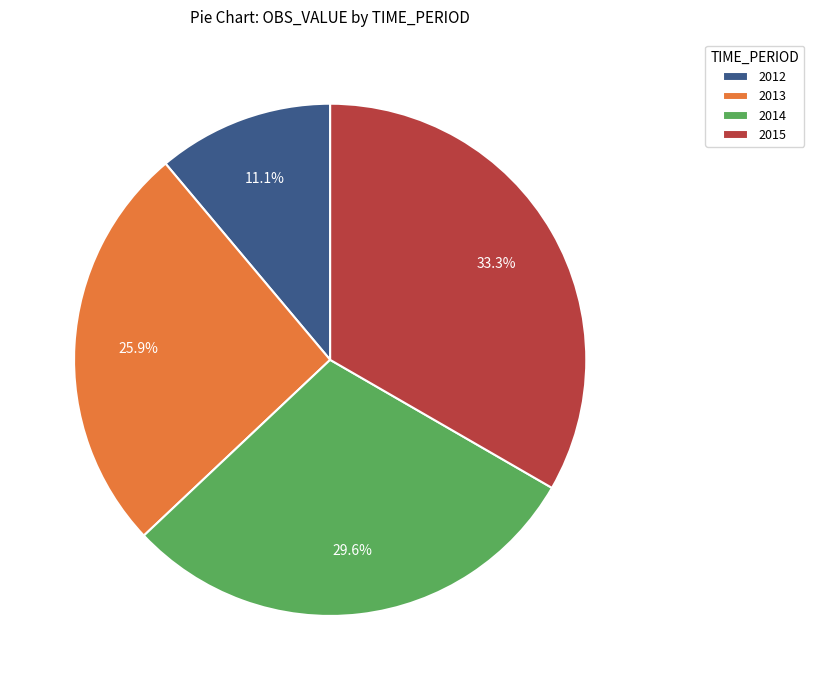

To the nearest percent, what is the difference between the largest and smallest slice percentages?

22%